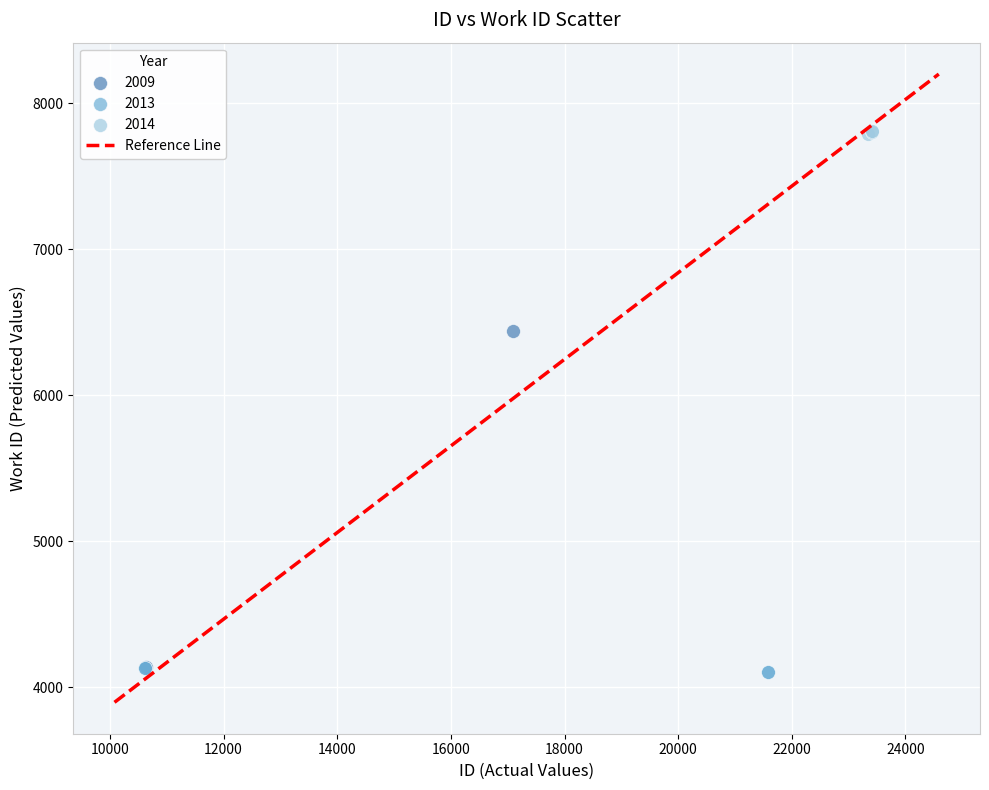

Which series reaches the maximum Y coordinate?

2014